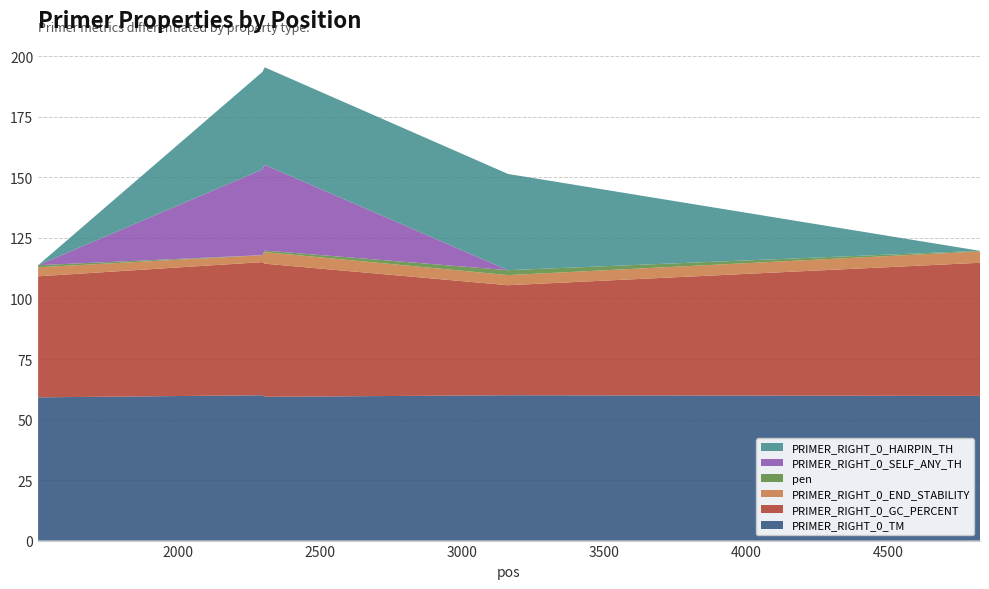

Reading right to left, extract all data points from this chart.

PRIMER_RIGHT_0_TM: 59.8	60.0	59.4	60.0	59.2
PRIMER_RIGHT_0_GC_PERCENT: 55.0	45.5	55.0	55.0	50.0
PRIMER_RIGHT_0_END_STABILITY: 4.7	4.2	4.8	2.9	3.7
pen: 0.3	2.0	0.6	0.0	0.8
PRIMER_RIGHT_0_SELF_ANY_TH: 0.0	0.0	35.4	35.4	0.0
PRIMER_RIGHT_0_HAIRPIN_TH: 0.0	39.8	40.3	40.3	0.0